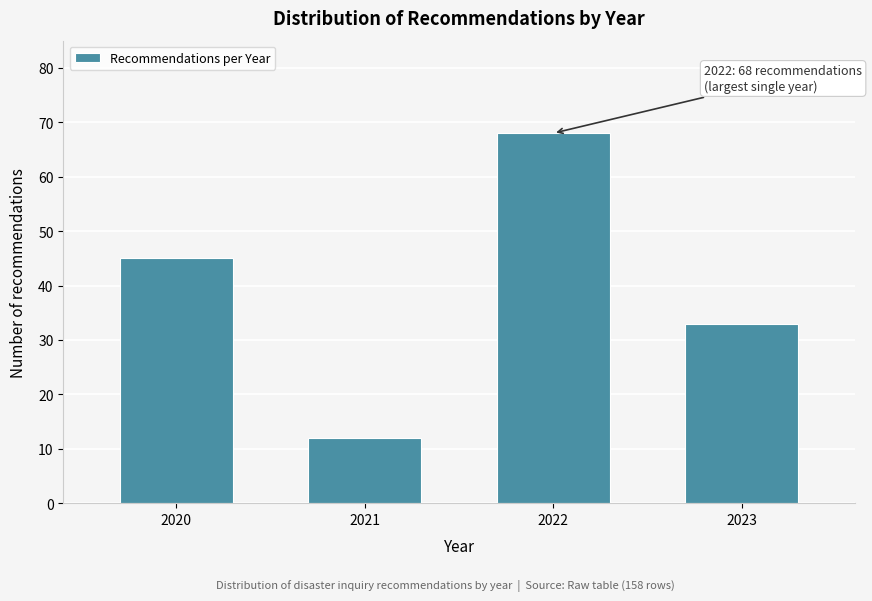

Reading right to left, what are all the values shown in this chart?

33	68	12	45